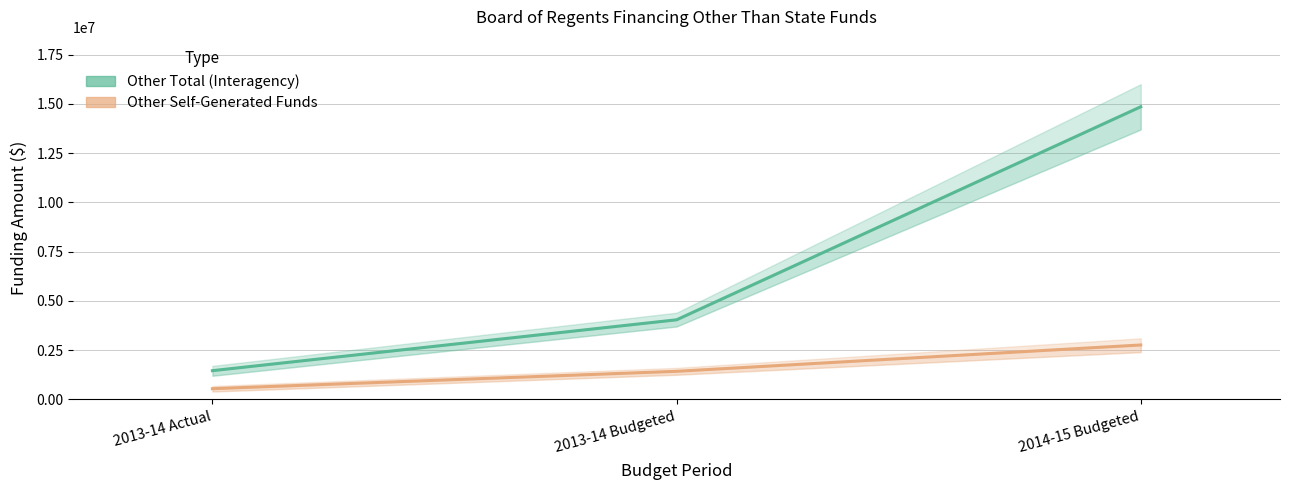

Which has a higher value, 2013-14 Budgeted or 2014-15 Budgeted?

2014-15 Budgeted